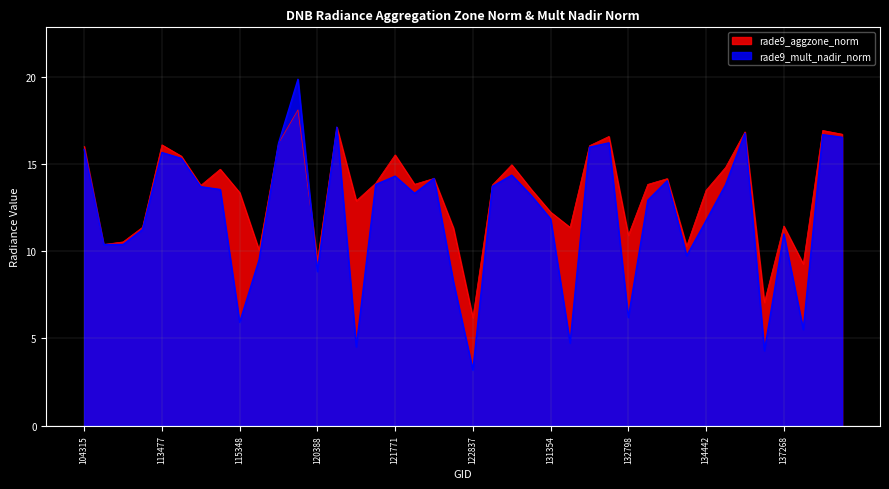

What is the label of the 10th point from the right?

134076